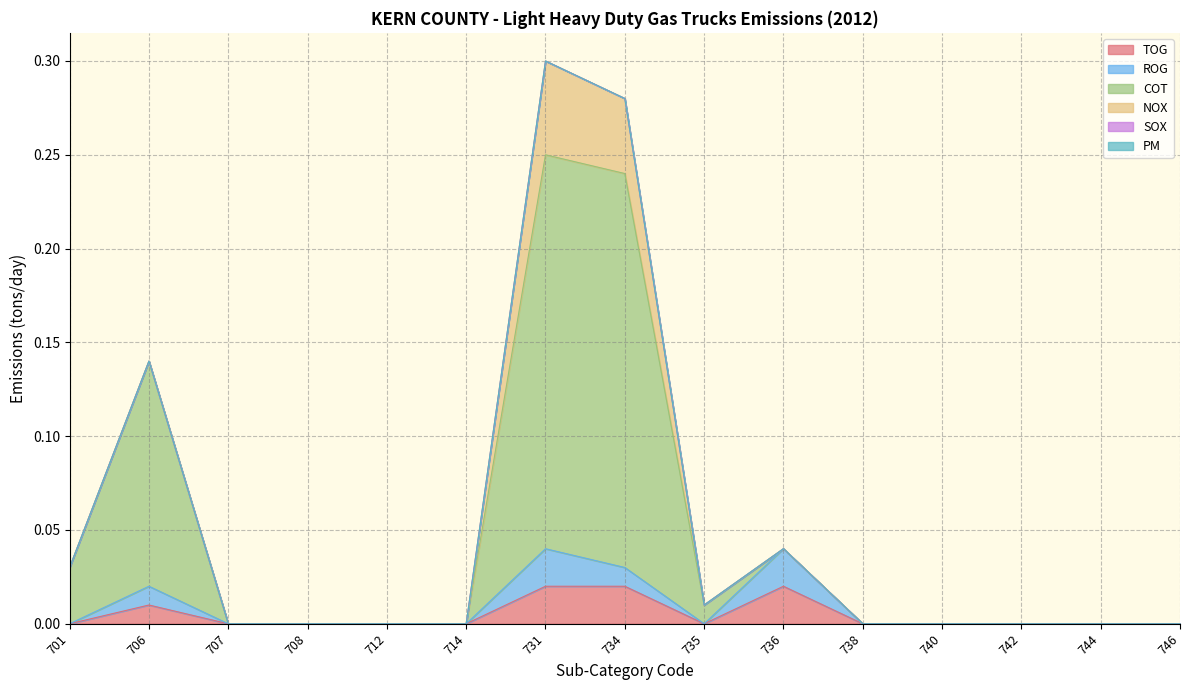

Is the value of ROG at 708 greater than the value of TOG at 708?

No